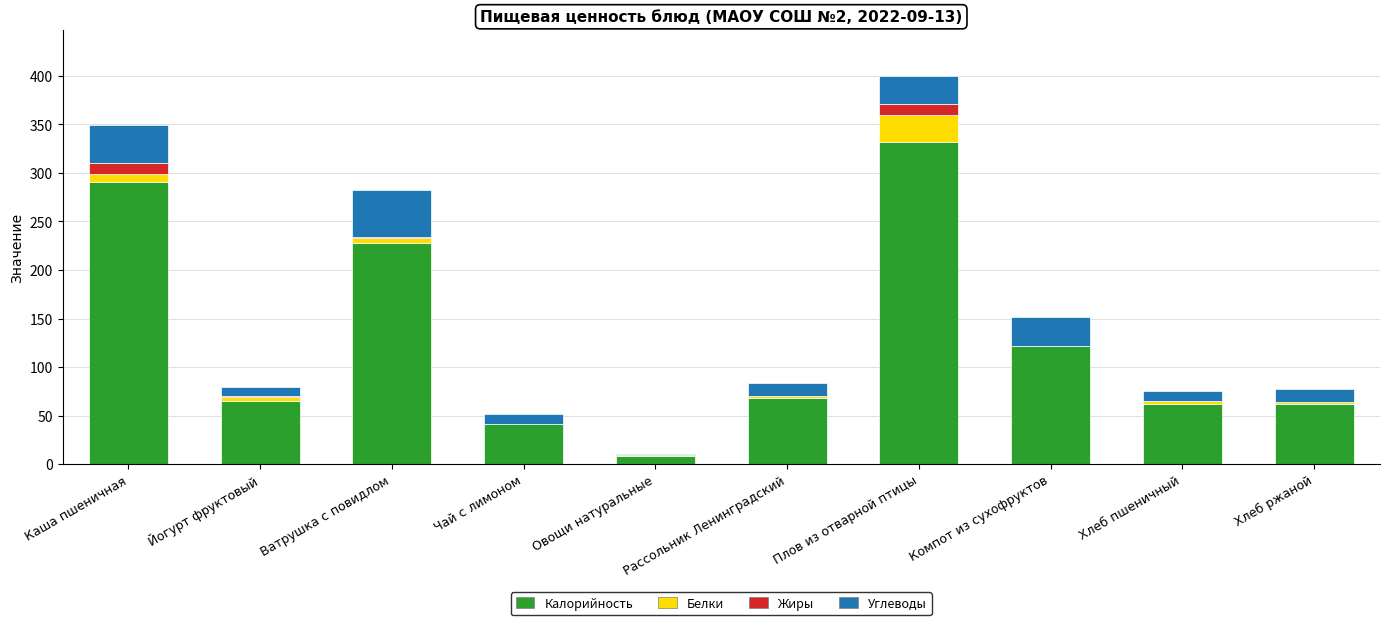

At which category is the sum across all series the highest?

Плов из отварной птицы